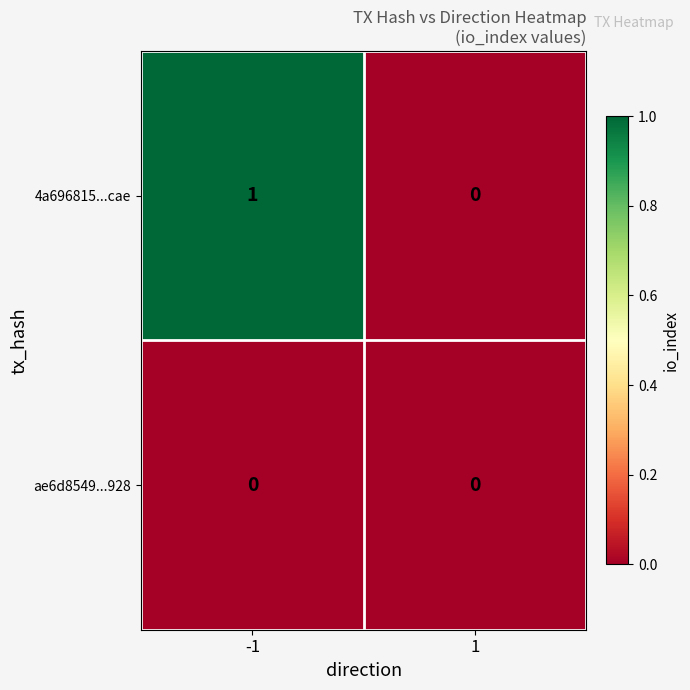

Which series has the largest total across all categories?

4a696815...cae